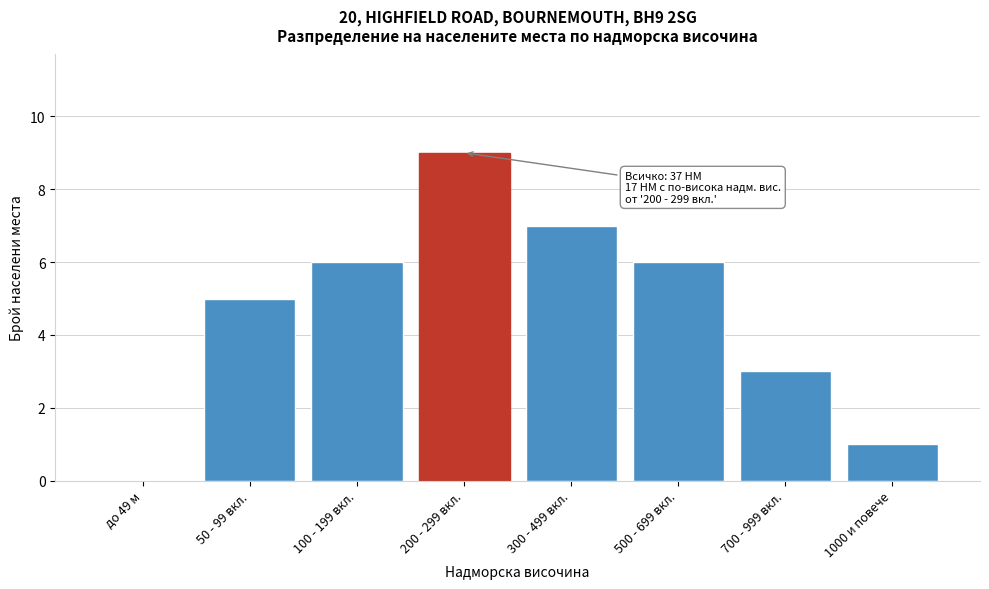

Reading left to right, list all the values displayed in this chart.

до 49 м=0	50 - 99 вкл.=5	100 - 199 вкл.=6	200 - 299 вкл.=9	300 - 499 вкл.=7	500 - 699 вкл.=6	700 - 999 вкл.=3	1000 и повече=1